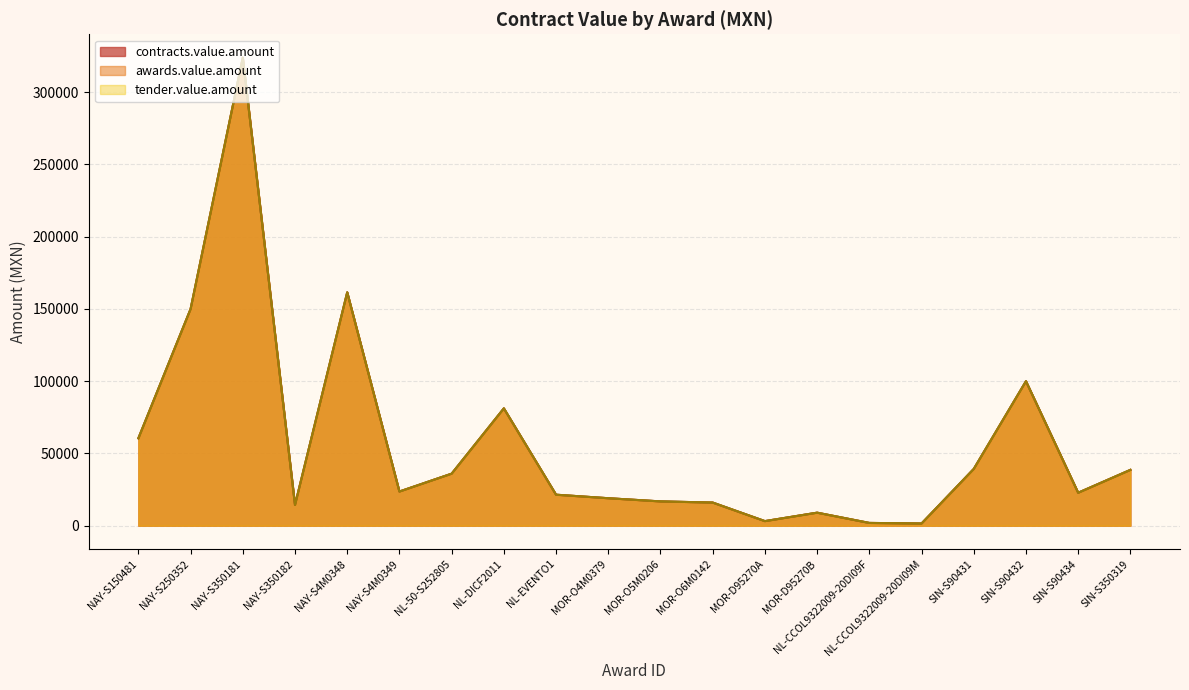

True or false: contracts.value.amount and tender.value.amount cross at least once.

False